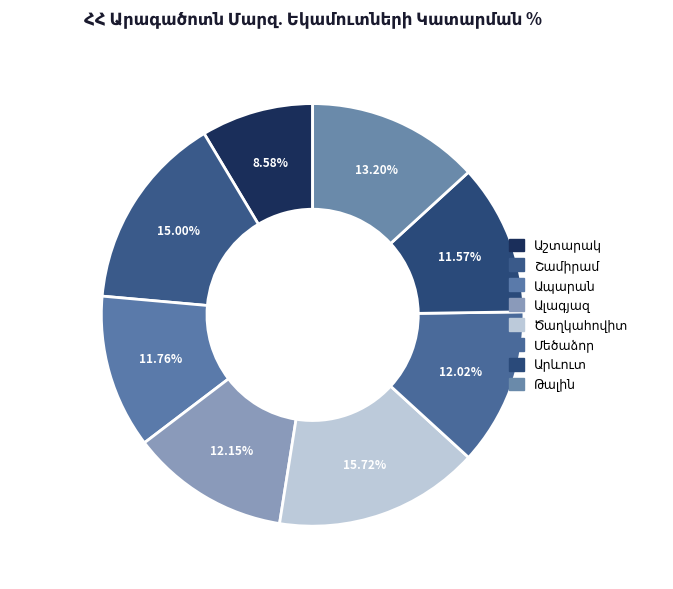

Rank the categories by value from highest to lowest.

Ծաղկահովիտ, Շամիրամ, Թալին, Ալագյազ, Մեծաձոր, Ապարան, Արևուտ, Աշտարակ